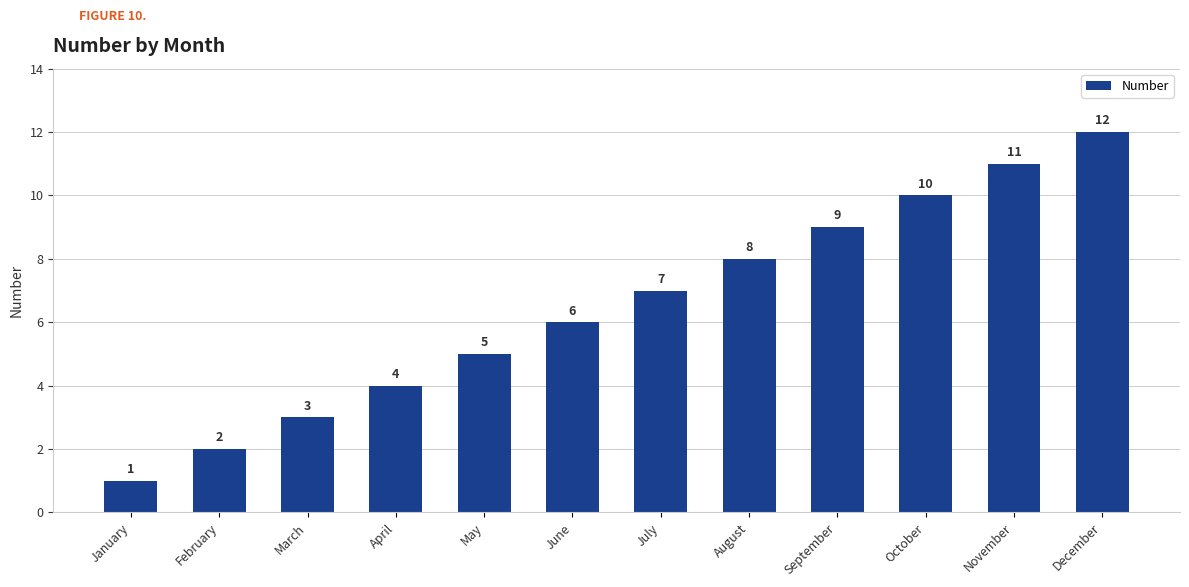

Are the bars grouped side by side (vs. stacked)?

No